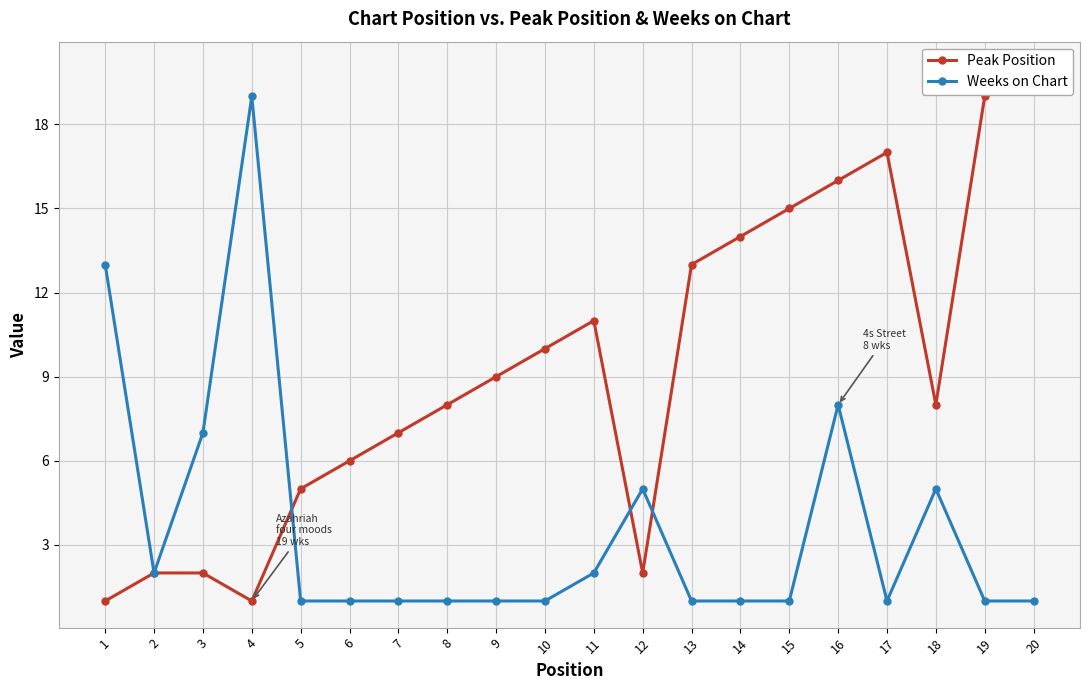

True or false: Weeks on Chart has more than 0 points higher than both neighbors.

True